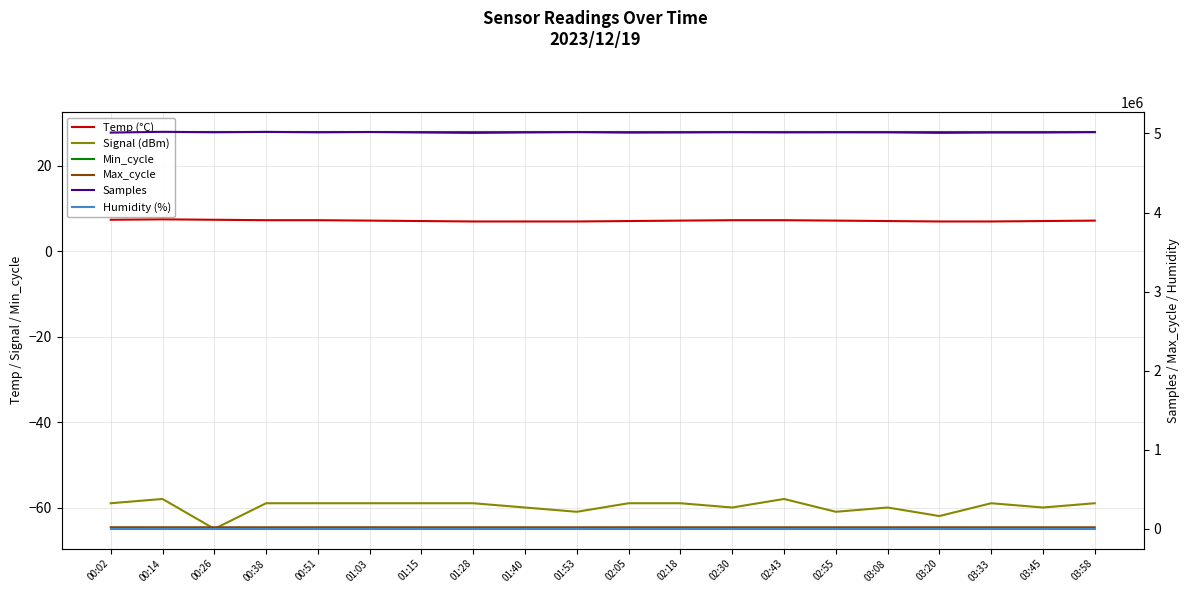

Reading right to left, list all the values displayed in this chart.

Temp (°C): 7.2	7.1	7.0	7.0	7.1	7.2	7.3	7.3	7.2	7.1	7.0	7.0	7.0	7.1	7.2	7.3	7.3	7.4	7.5	7.4
Signal (dBm): -59.0	-60.0	-59.0	-62.0	-60.0	-61.0	-58.0	-60.0	-59.0	-59.0	-61.0	-60.0	-59.0	-59.0	-59.0	-59.0	-59.0	-65.0	-58.0	-59.0
Min_cycle: 28.0	28.0	28.0	28.0	28.0	28.0	28.0	28.0	28.0	28.0	28.0	28.0	28.0	28.0	28.0	28.0	28.0	28.0	28.0	28.0
Max_cycle: 19960.0	19933.0	19932.0	20040.0	19997.0	19957.0	19929.0	19925.0	19987.0	20306.0	19929.0	19925.0	19930.0	19979.0	20399.0	20337.0	19931.0	20363.0	20318.0	20431.0
Samples: 5015664.0	5011625.0	5011249.0	5007245.0	5013526.0	5013851.0	5012955.0	5014865.0	5012266.0	5010354.0	5015961.0	5012387.0	5006847.0	5011997.0	5017810.0	5013851.0	5019539.0	5014491.0	5020259.0	5010323.0
Humidity (%): 99.9	99.9	99.9	99.9	99.9	99.9	99.9	99.9	99.9	99.9	99.9	99.9	99.9	99.9	99.9	99.9	99.9	99.9	99.9	99.9